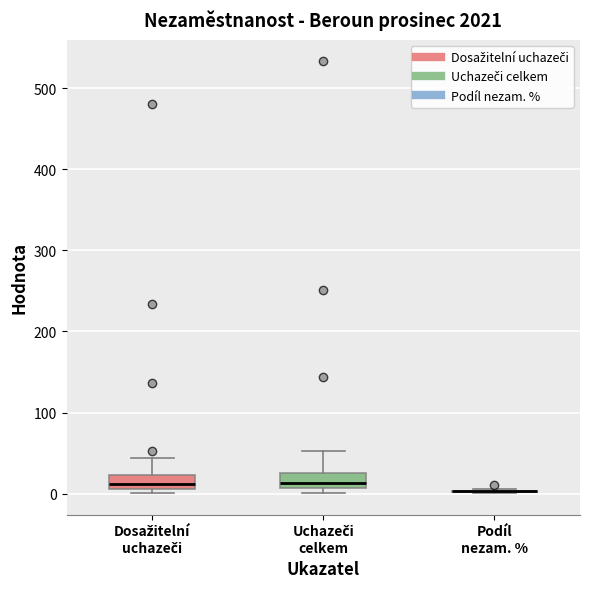

Reading left to right, transcribe this box plot: for each box, give where its median line is, the range the box spans, and where its two whiskers end, as read against the y-axis. The values are not printed on the chart, so give them approximately, as read against the axis.

Dosažitelní uchazeči: median 10 (just above the box's lower edge), box 10 to 20, whiskers 0 to 40
Uchazeči celkem: median 10 (just above the box's lower edge), box 10 to 30, whiskers 0 to 50
Podíl nezam. %: box collapsed to a line at 0, whiskers 0 to 10